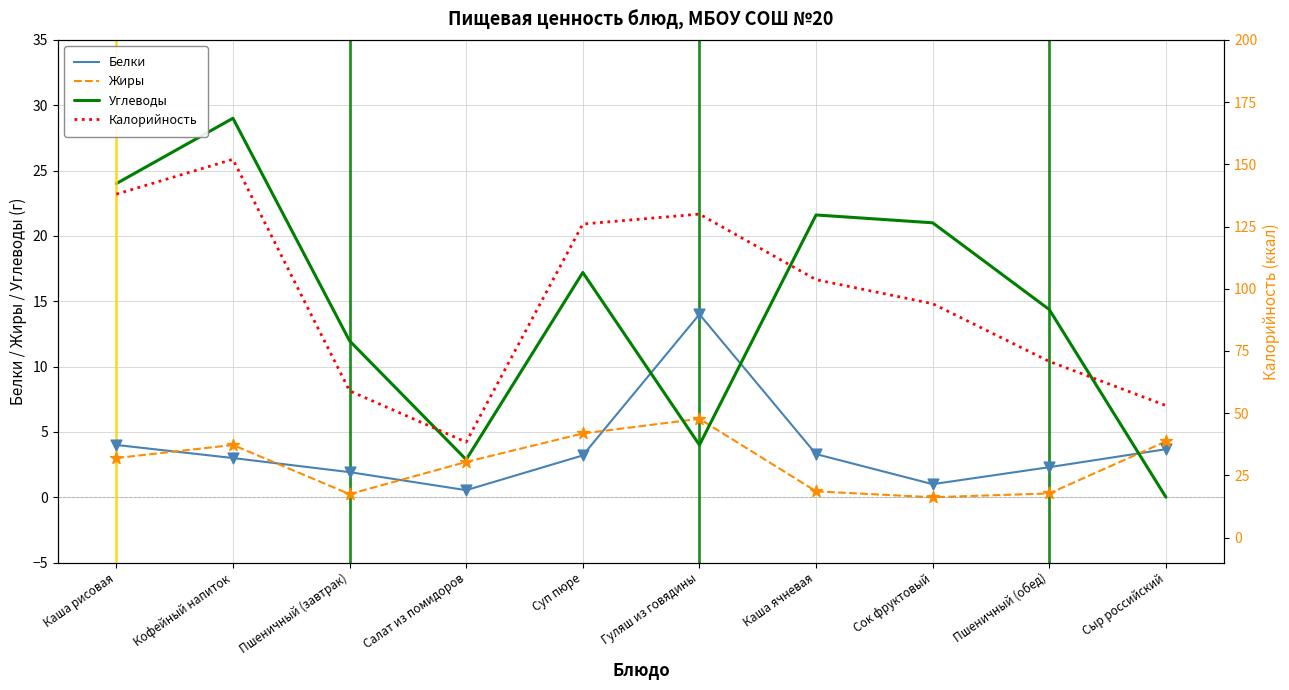

Which series has the largest total across all categories?

Калорийность